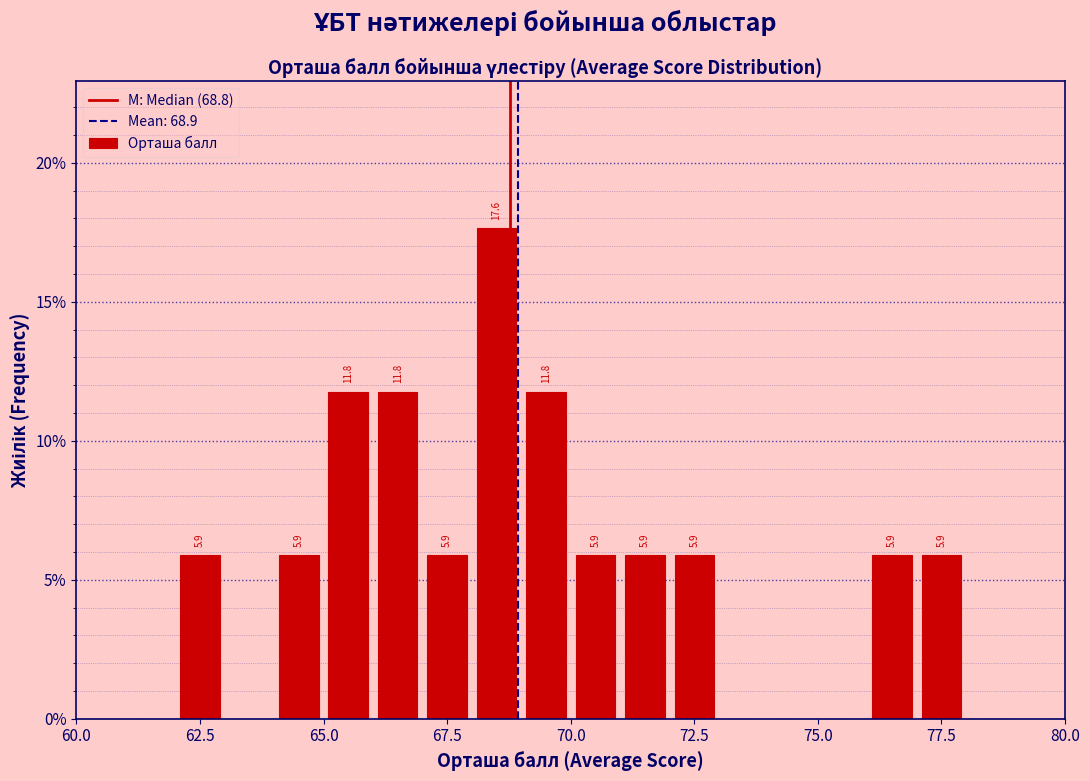

Around what value on the x-axis is the tallest bar? Give the approximate position of its centre, as read against the axis.

68.5